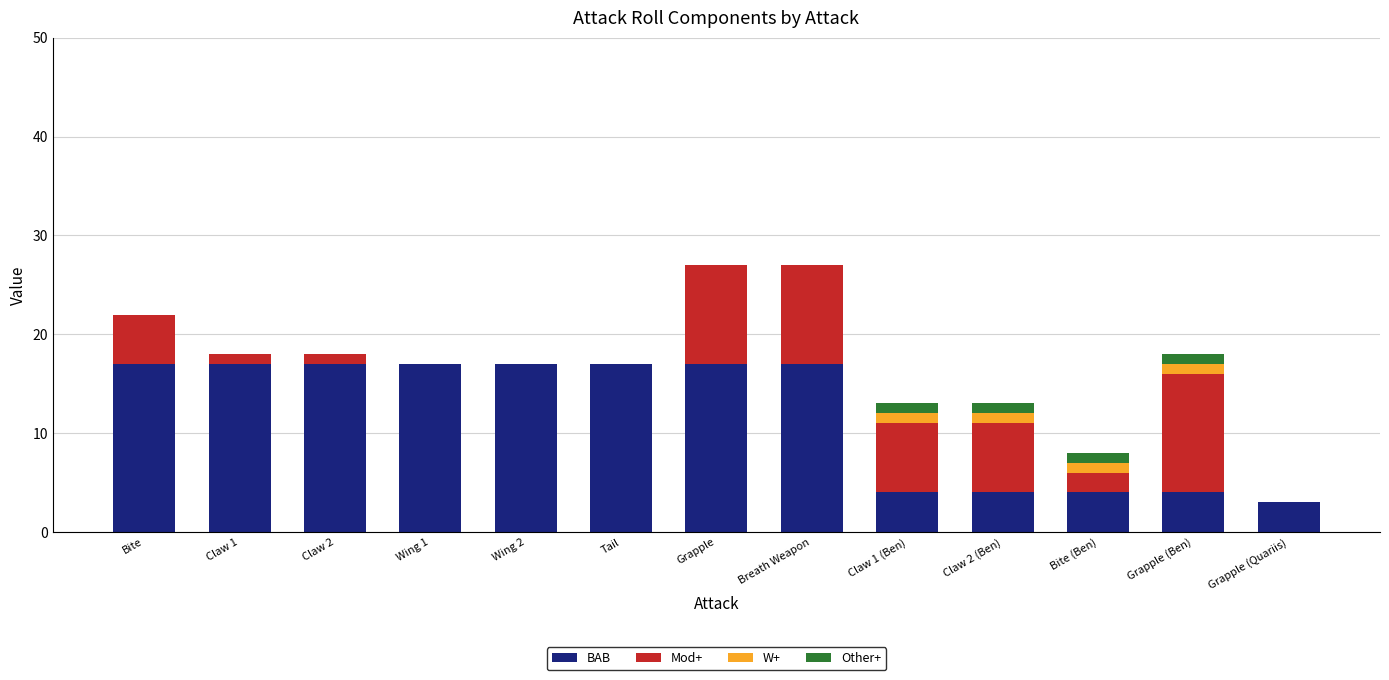

What is the total value across all series at Breath Weapon?

27